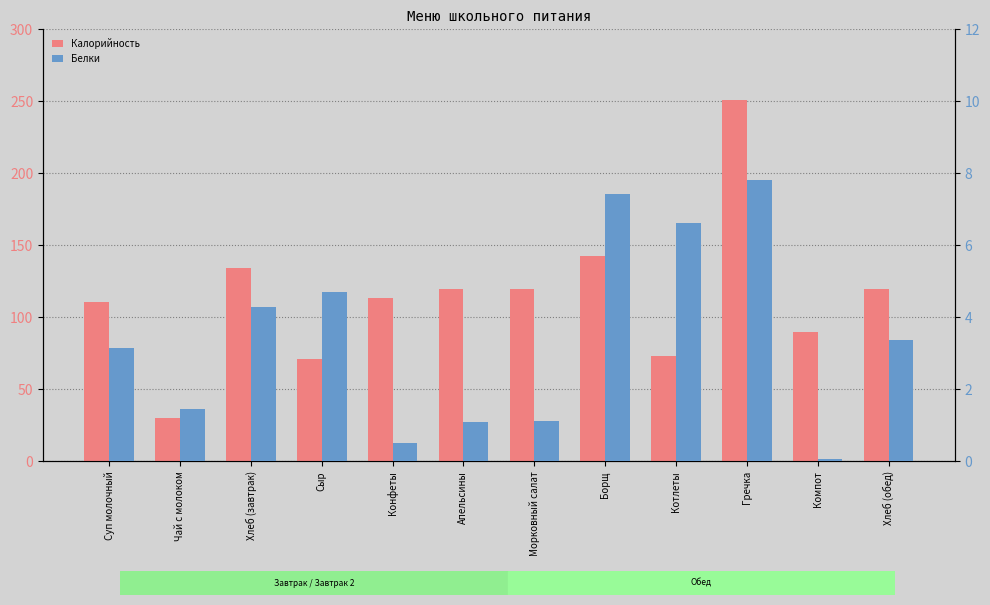

Between Апельсины and Хлеб (обед), which series saw the biggest shift?

Белки